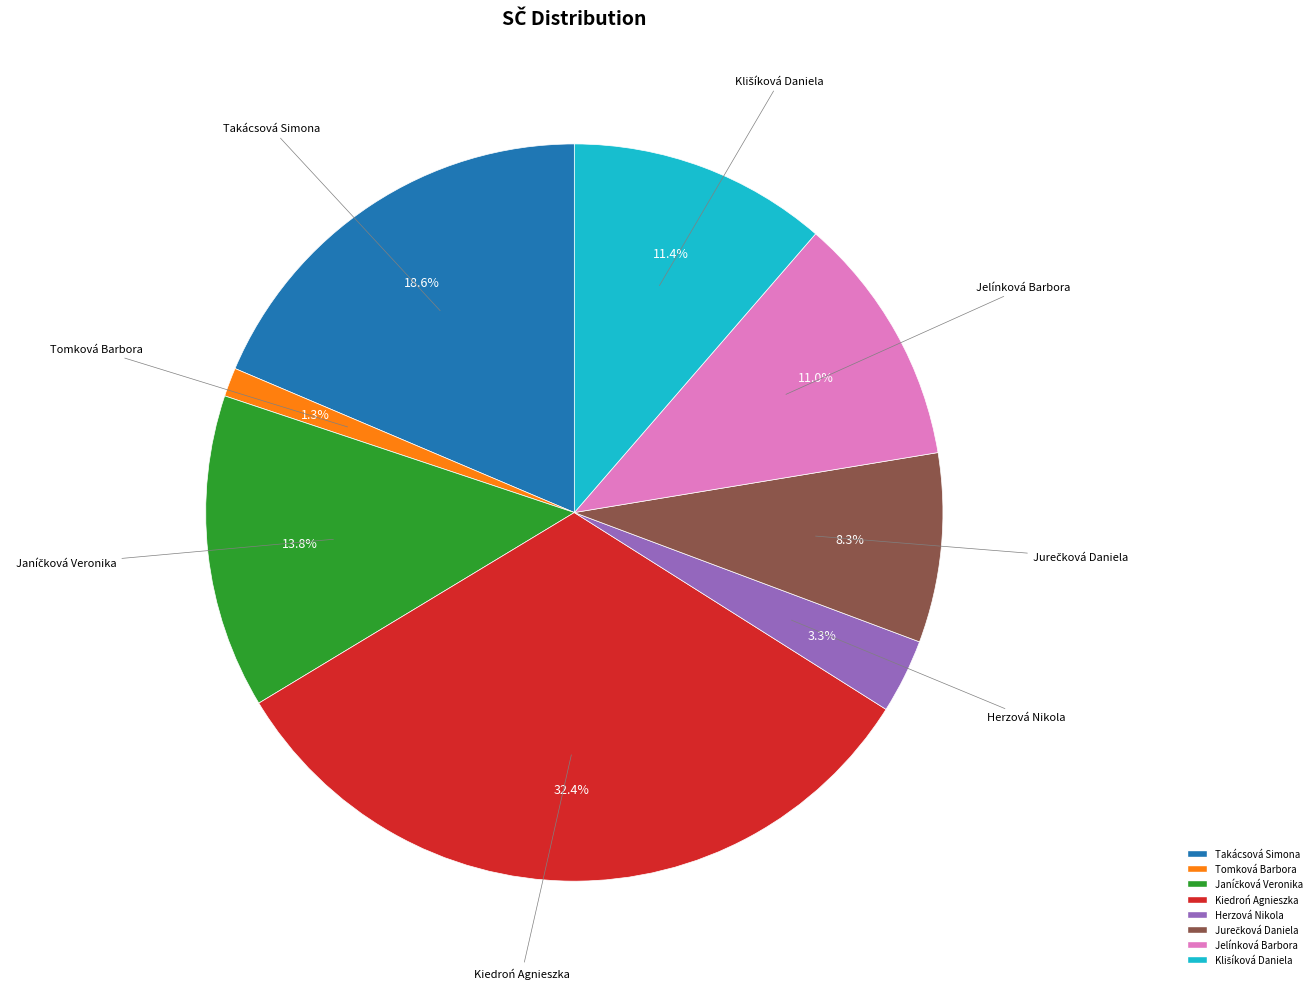

To the nearest percent, what percentage of the pie is Takácsová Simona?

19%